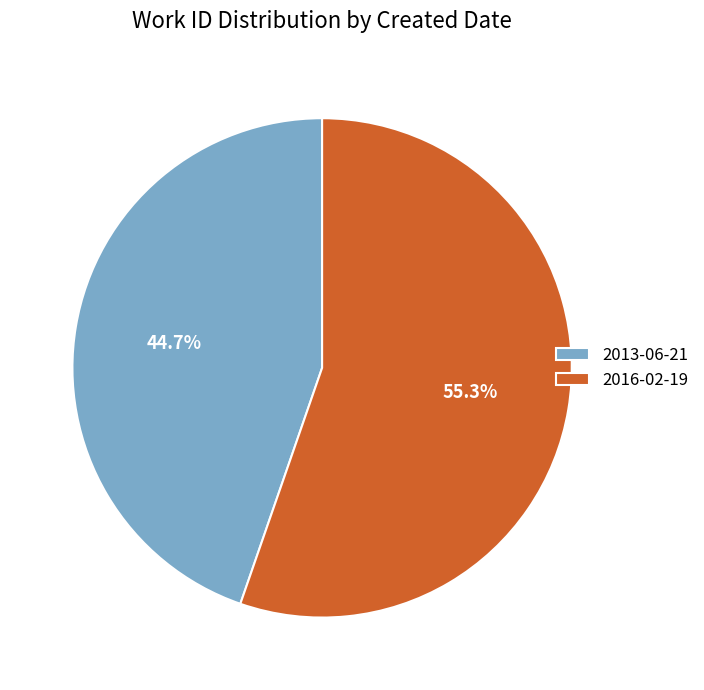

What is the smallest slice in the pie chart?

2013-06-21